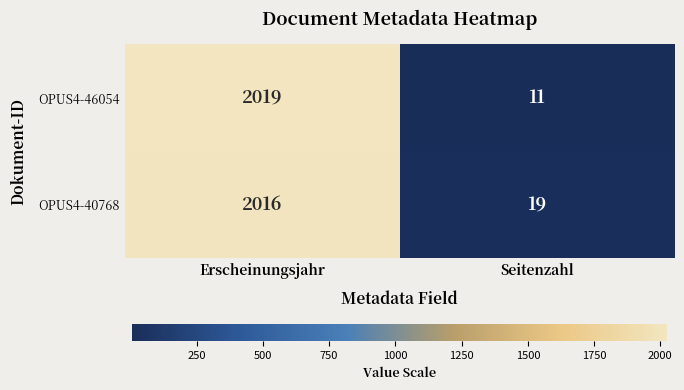

What is the difference between the OPUS4-40768 values at Erscheinungsjahr and Seitenzahl?

1997